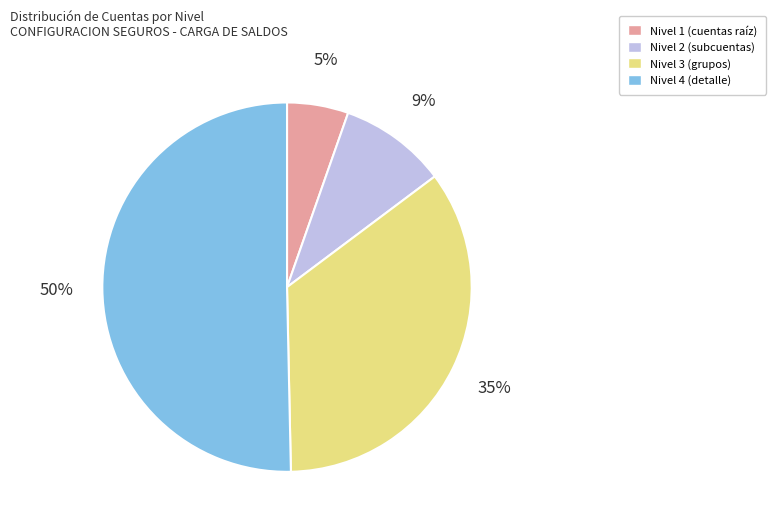

What is the ratio of the value at Nivel 1 to the value at Nivel 2?

0.6